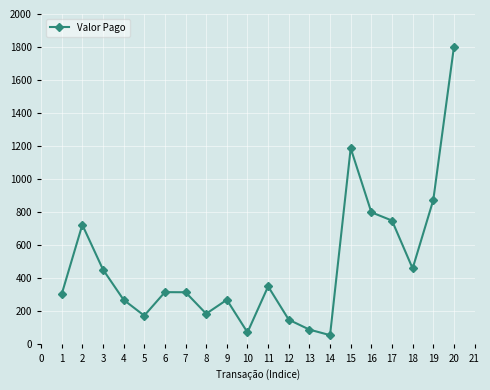

What is the difference between the second highest and minimum values?

1131.6